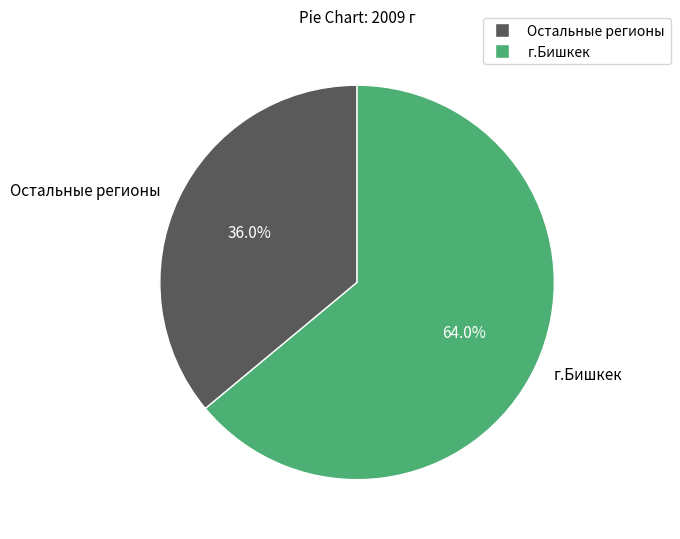

Does any single category account for the majority?

Yes